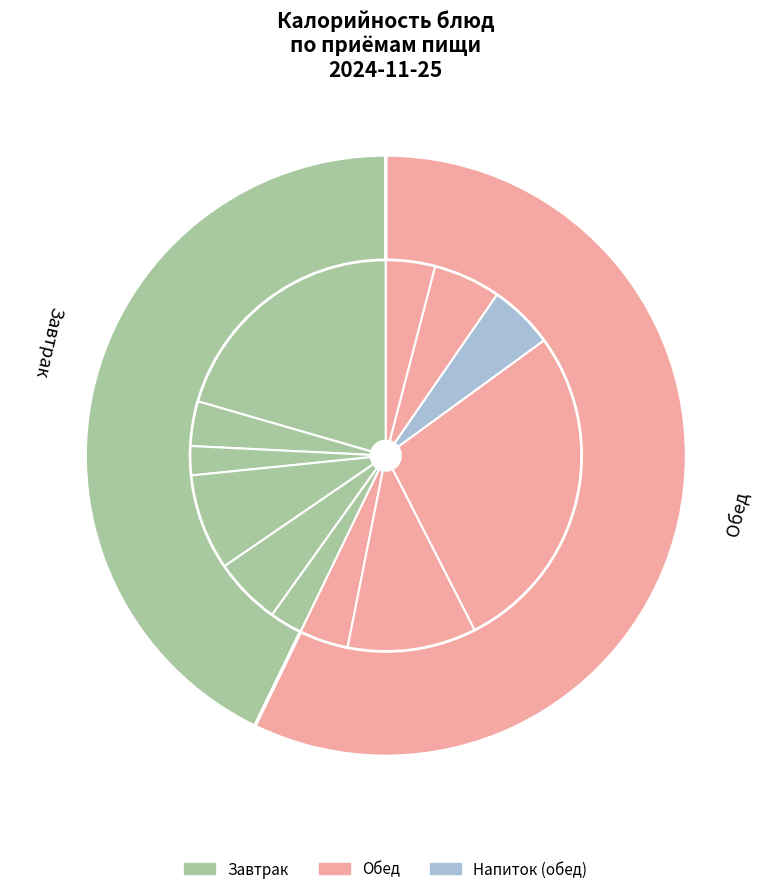

True or false: Компот из кураги accounts for 18% of the total.

False